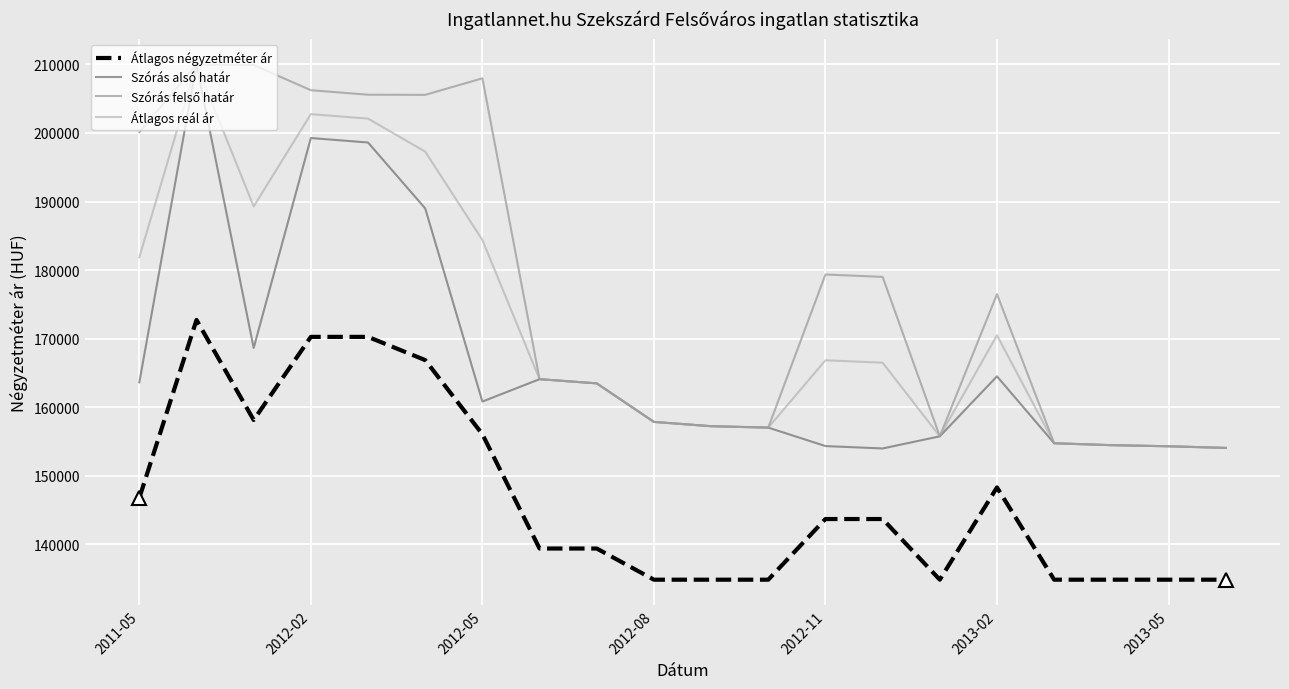

What is the smallest value displayed?

134848